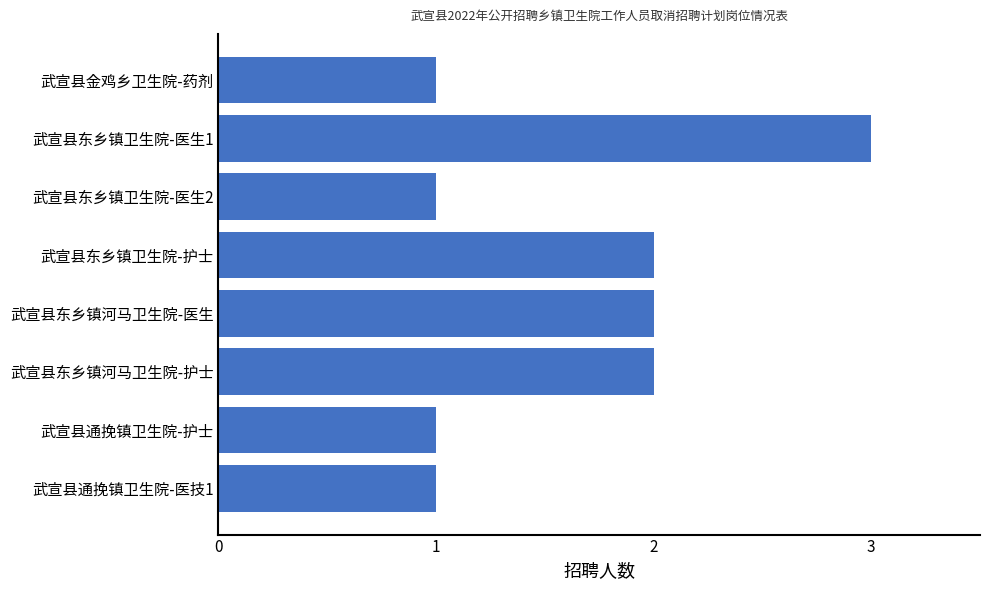

Which category has the highest value across all series?

武宣县东乡镇卫生院-医生1